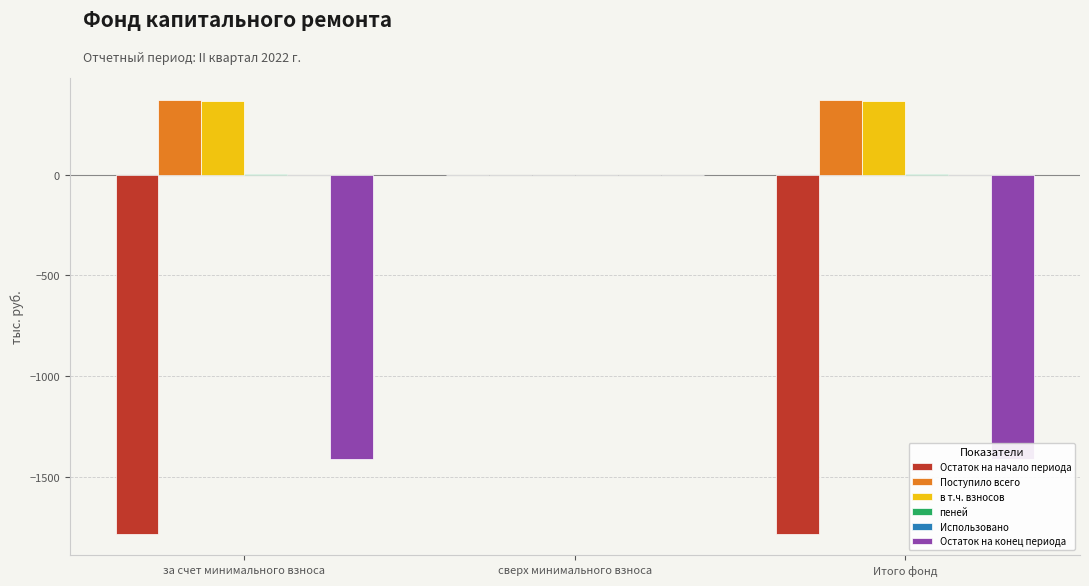

List the series in order of their peak value, lowest first.

Остаток на начало периода, Использовано, Остаток на конец периода, пеней, в т.ч. взносов, Поступило всего